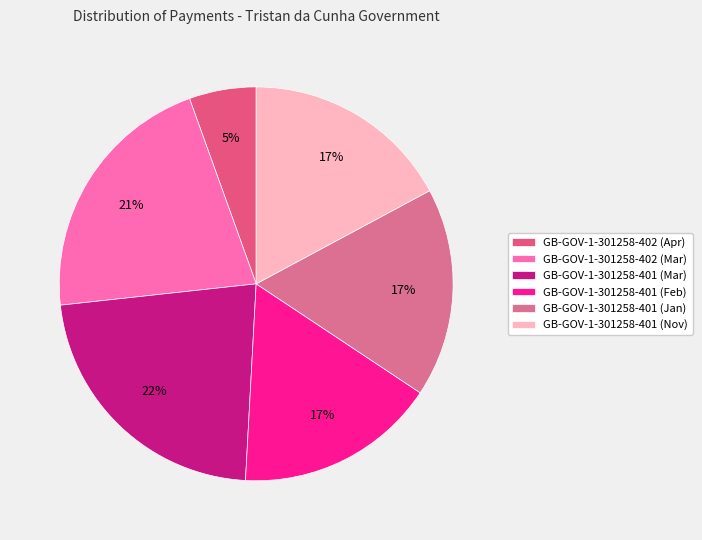

Which category has the biggest portion of the pie?

GB-GOV-1-301258-401 (Mar)